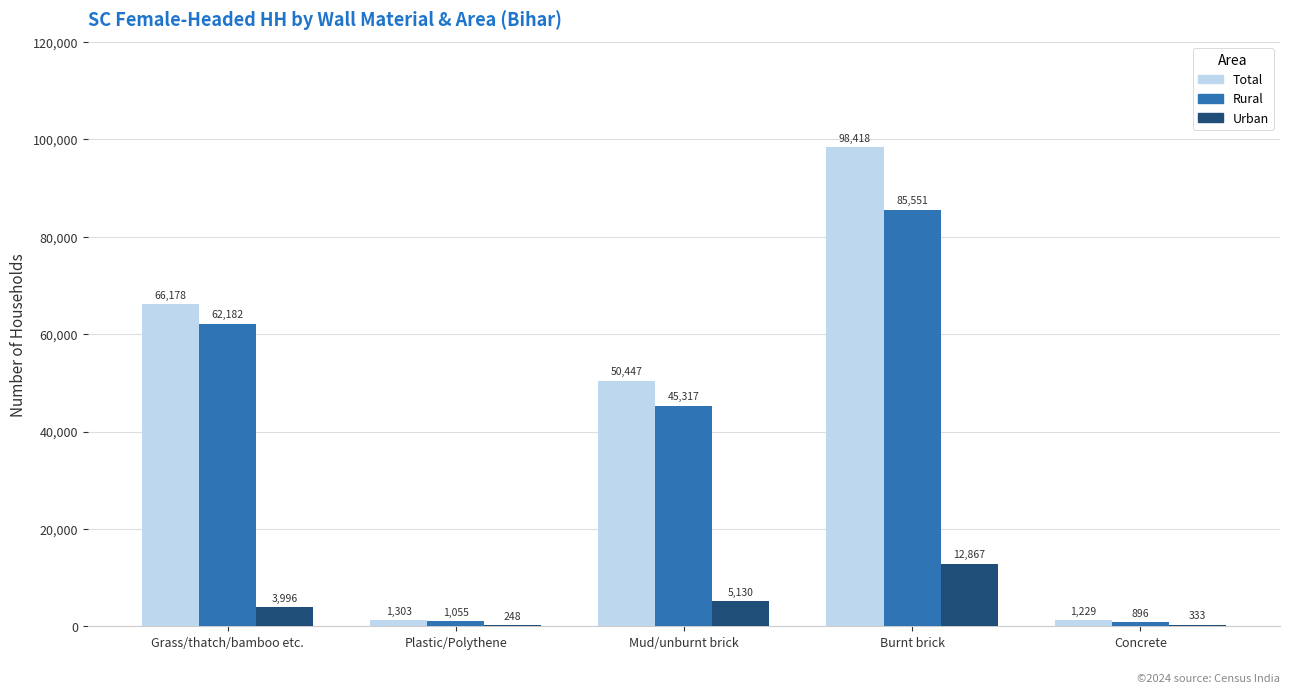

True or false: Urban has a value of 3996 at Grass/thatch/bamboo etc..

True